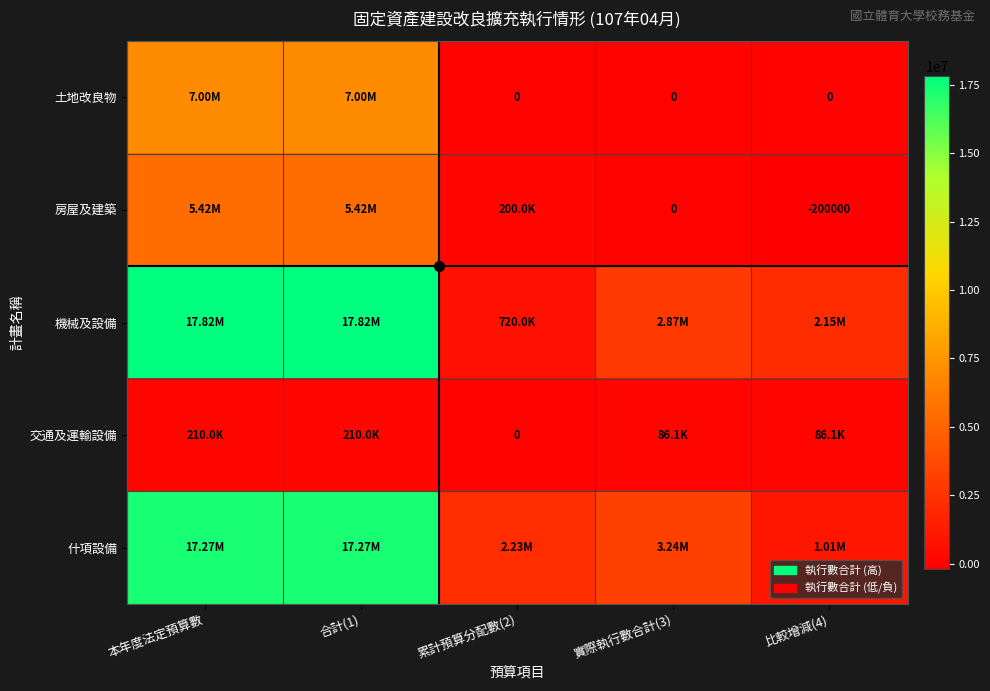

How many values in the 交通及運輸設備 series are below 86114?

1